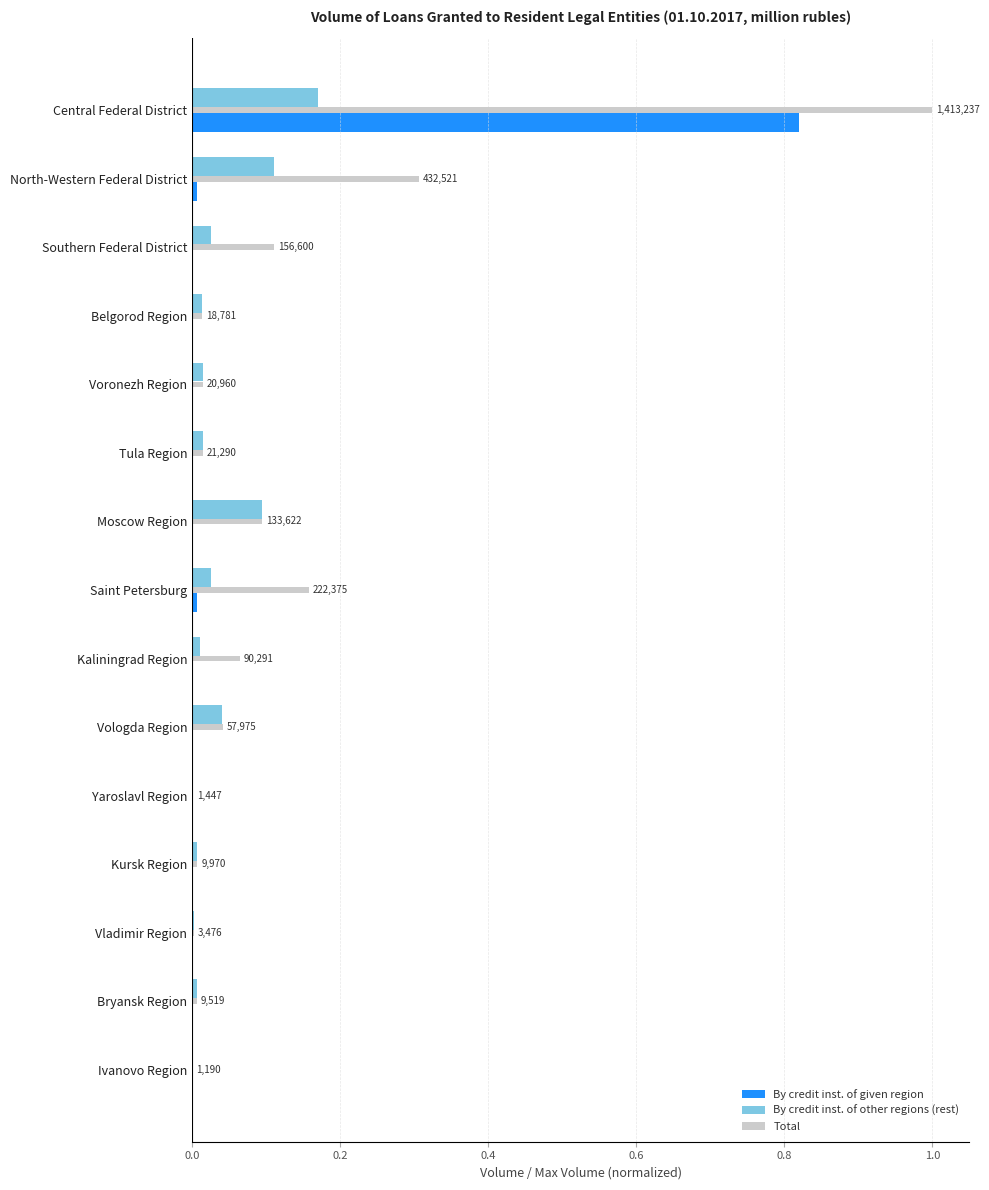

Which series has the largest total across all categories?

Total